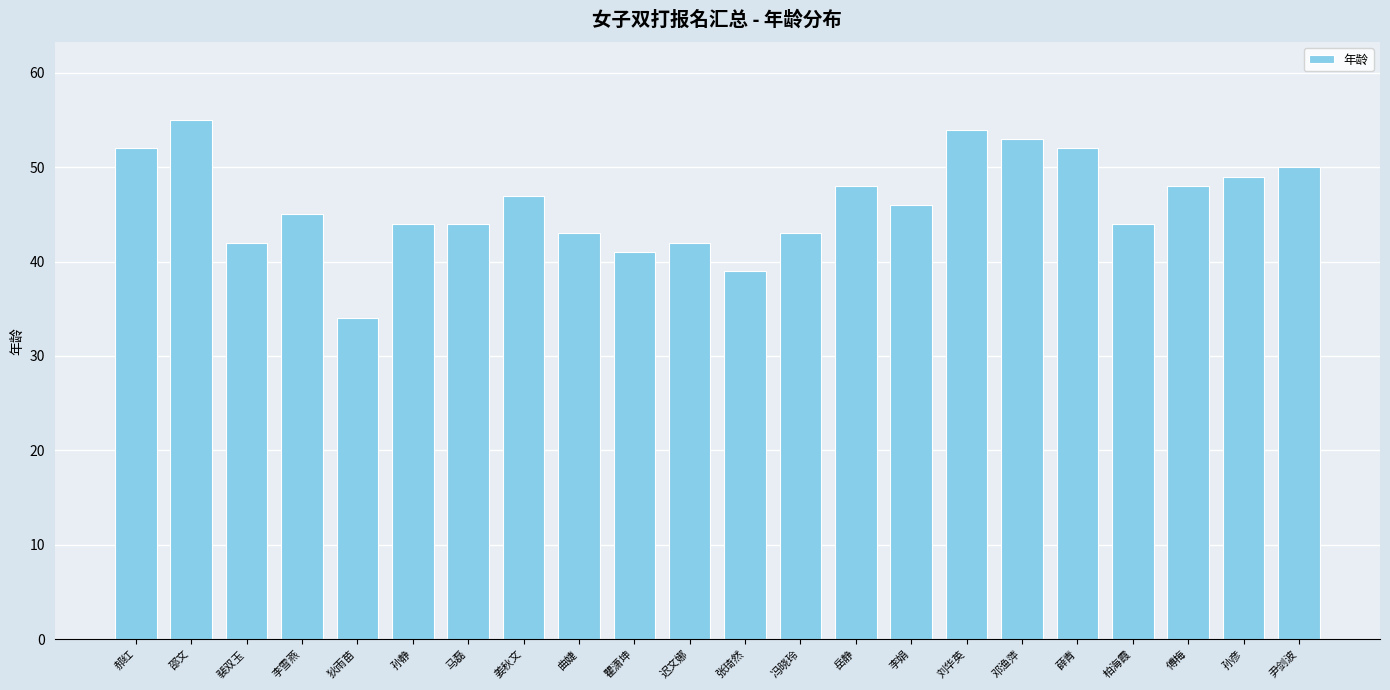

What is the change in value from 郝红 to 邵文?

+3